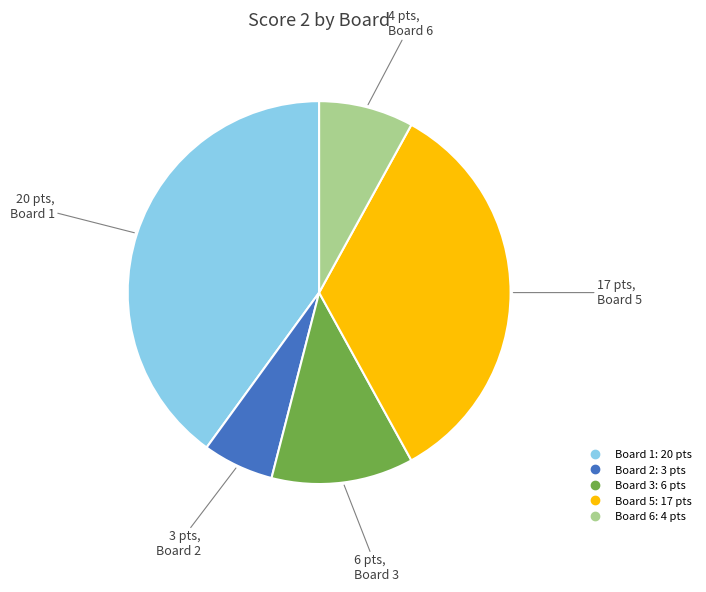

Does any single category account for the majority?

No